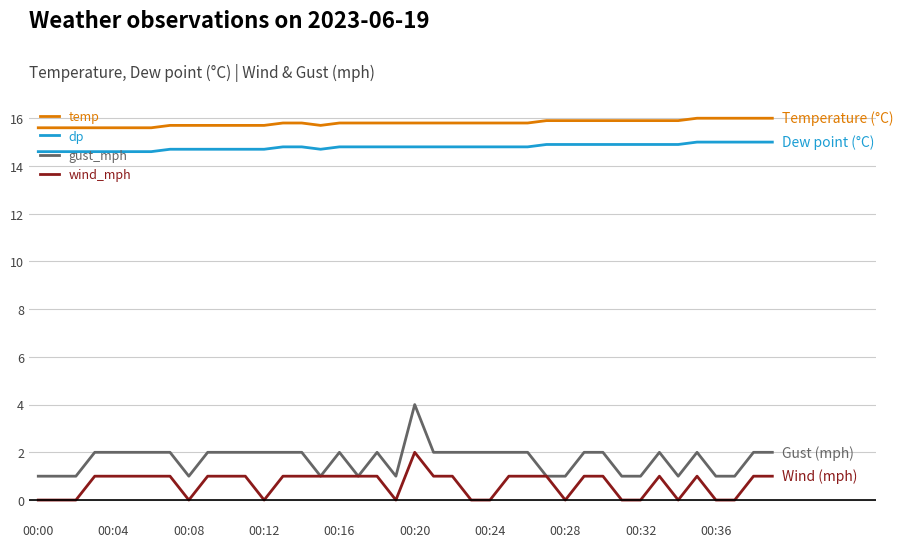

How many lines are shown in the chart?

4